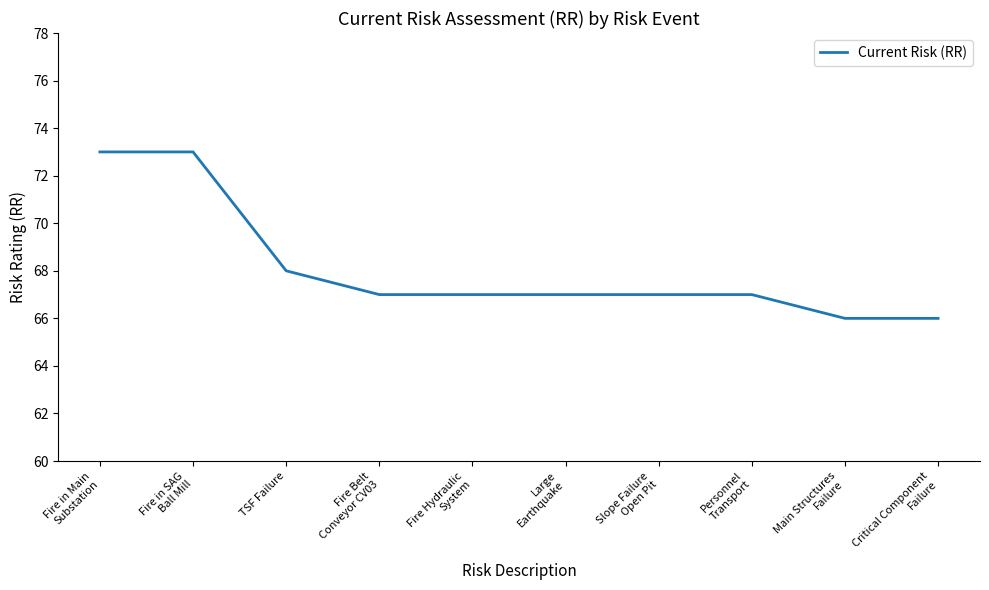

What is the ratio of the value at Fire Hydraulic
System to the value at Critical Component
Failure?

1.0